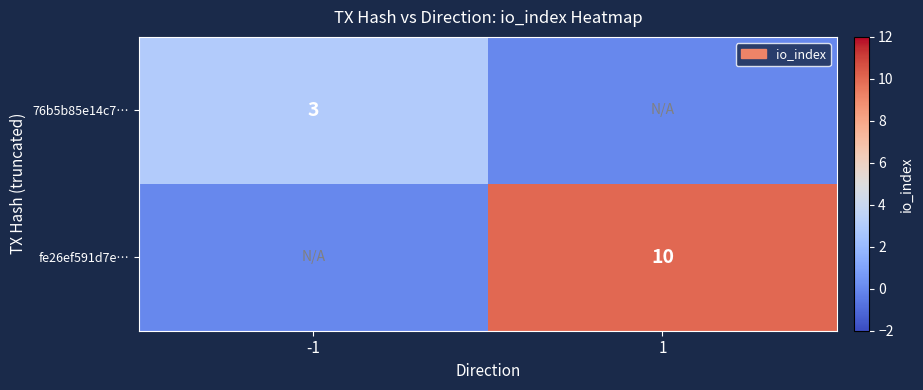

How many series are shown in this chart?

2